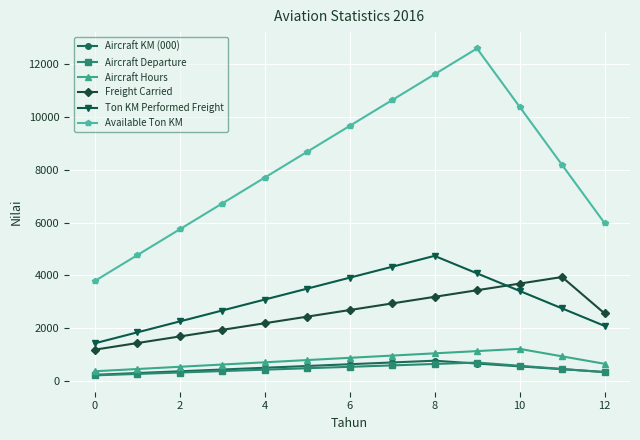

What is the lowest value of the Ton KM Performed Freight series?

1422.3